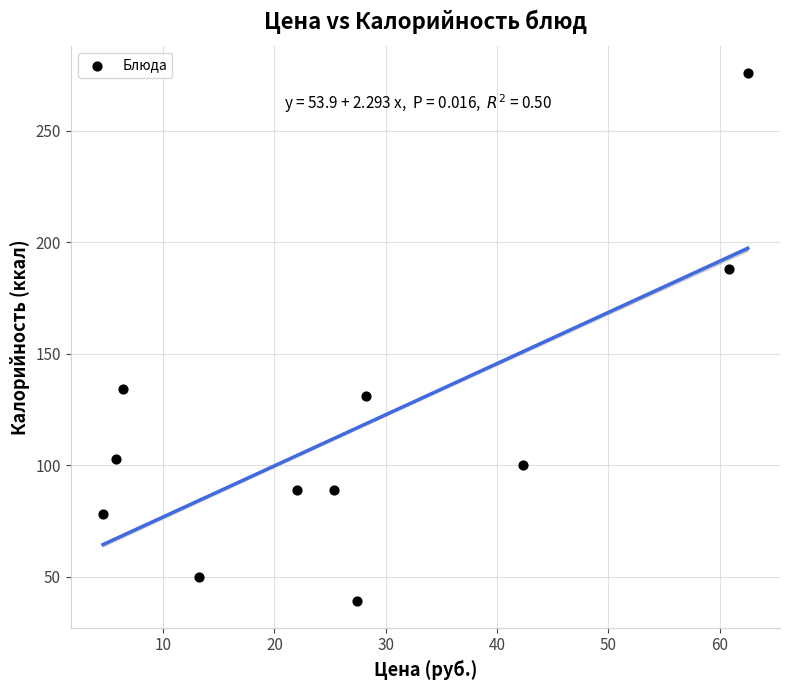

What is the range of Y values (max minus min)?

237